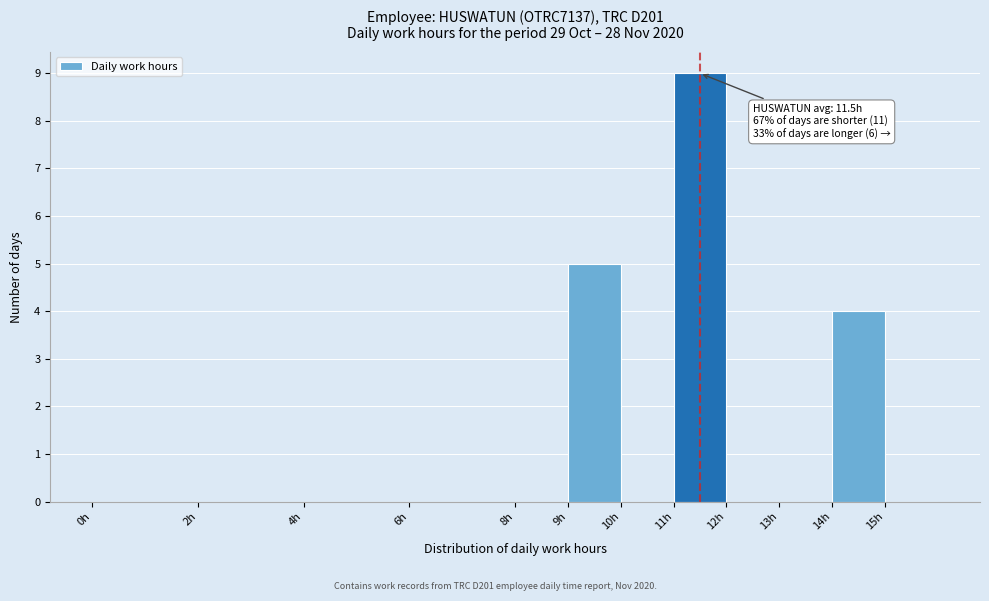

Over which range of the x-axis is the bar tallest?

11 to 12